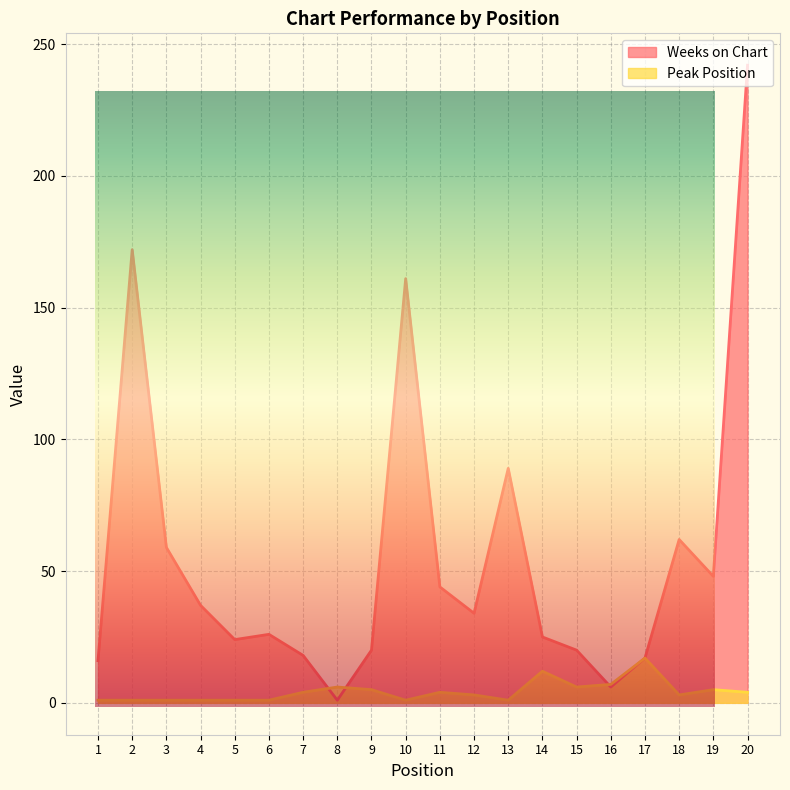

Which series has the largest total across all categories?

Weeks on Chart